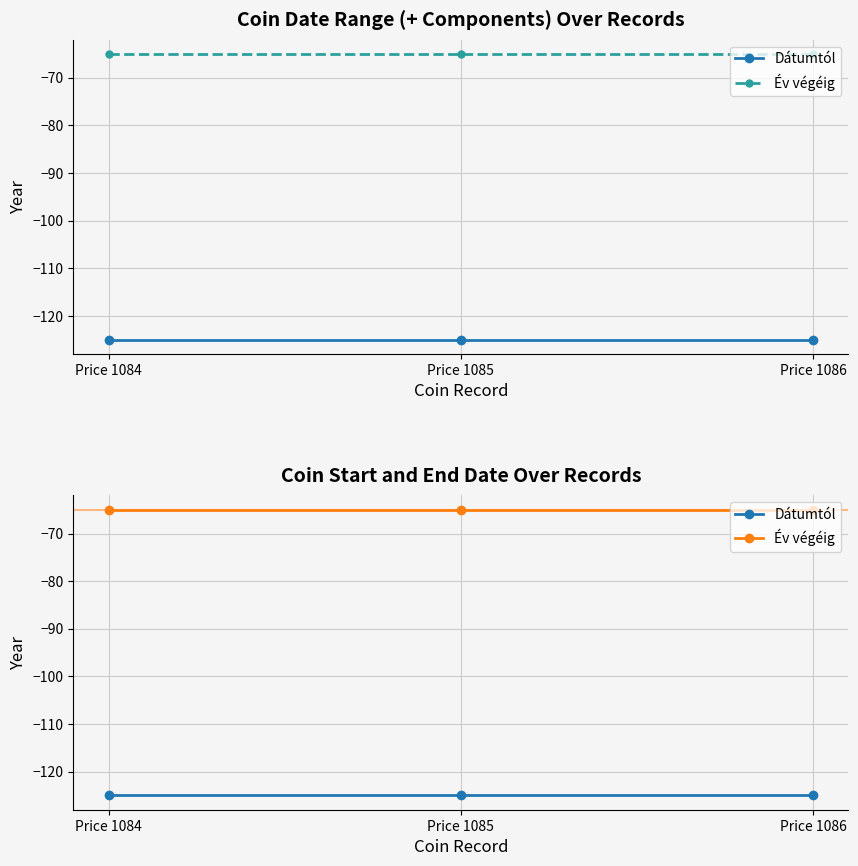

Reading left to right, list all the values displayed in this chart.

Dátumtól: -125	-125	-125
Év végéig: -65	-65	-65